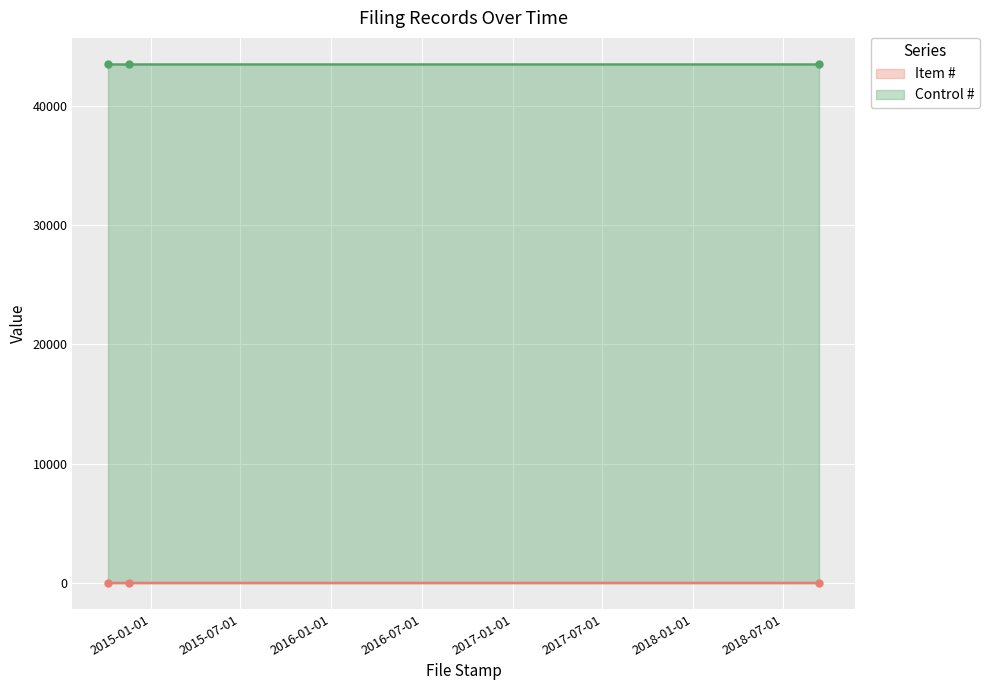

How many values in the Item # series are below 2?

1